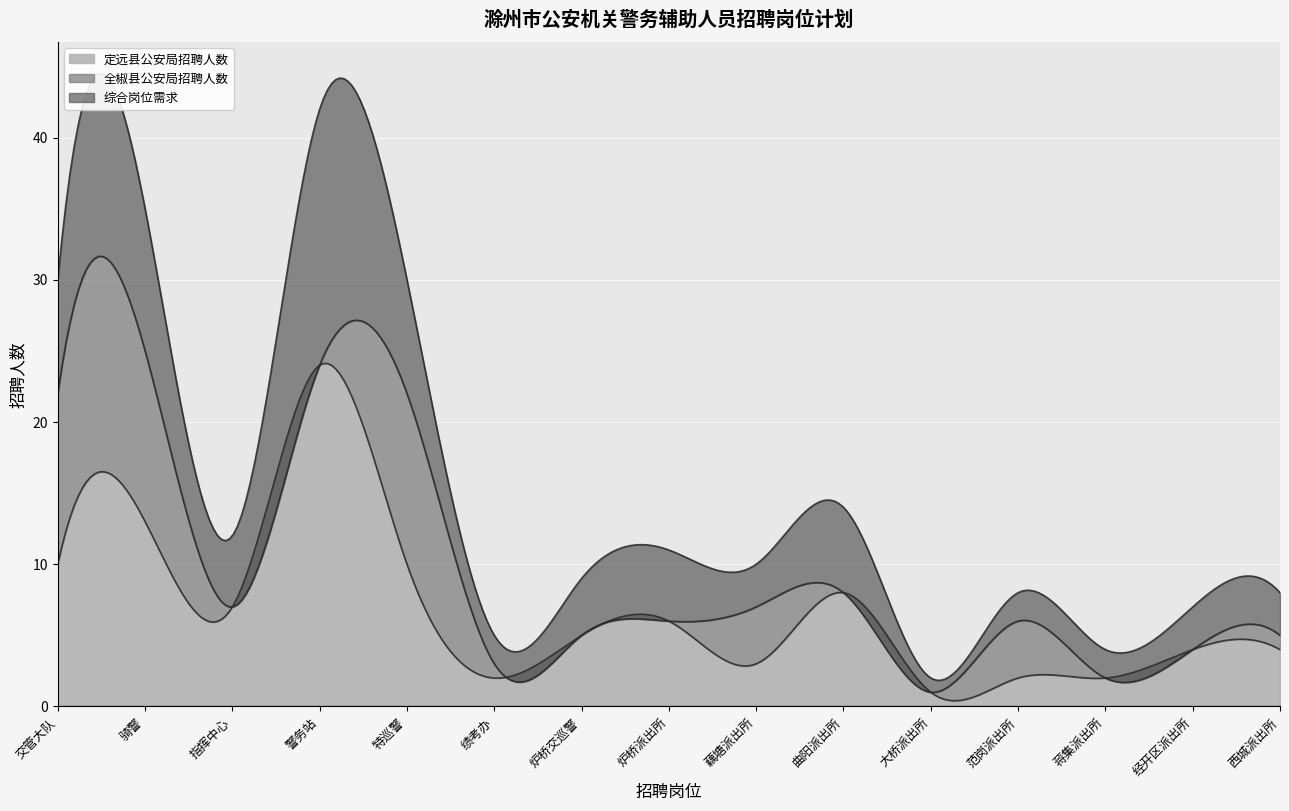

True or false: 全椒县公安局招聘人数 and 综合岗位需求 intersect in this chart.

True